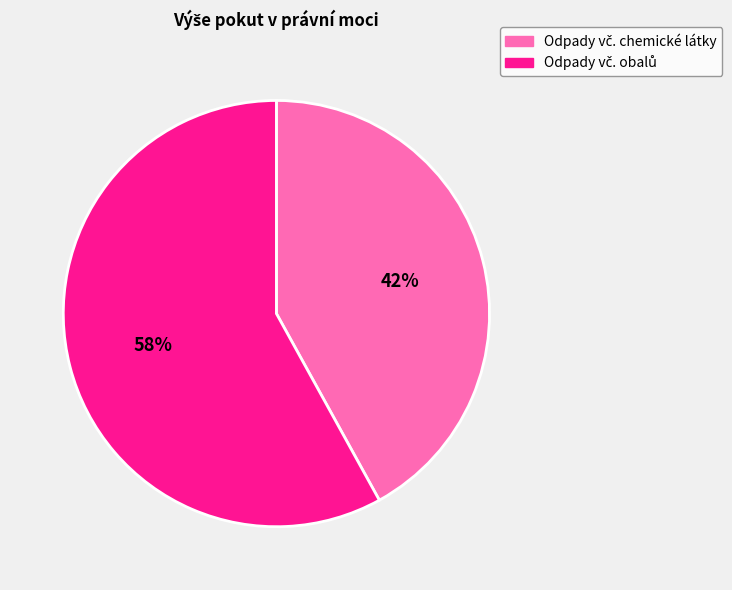

Does any single category account for the majority?

Yes